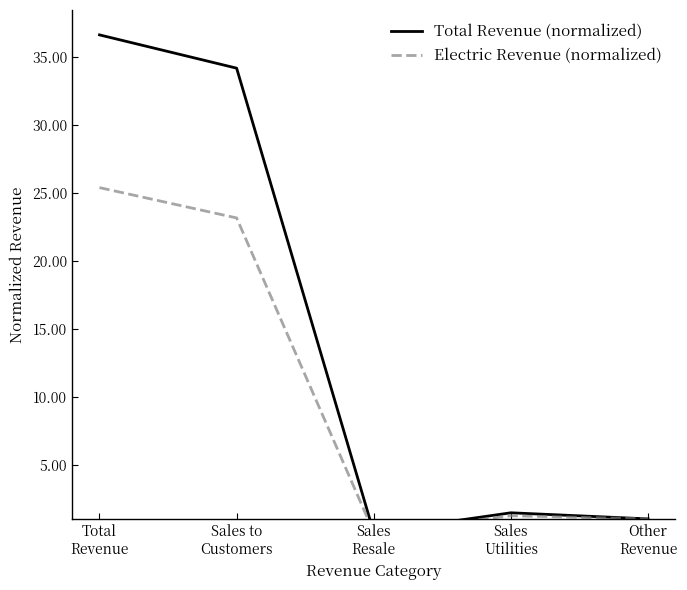

At which category does the chart reach its minimum across all series?

Sales
Resale